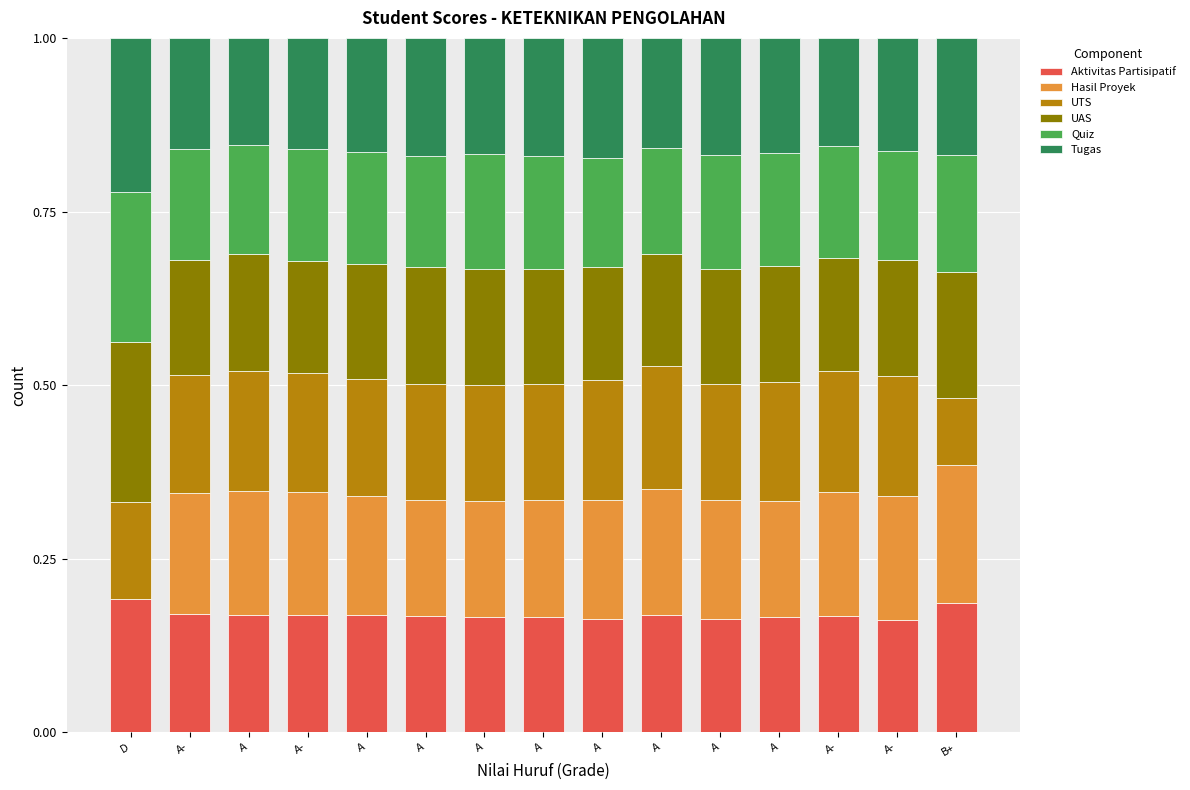

Rank the categories by Quiz value from highest to lowest.

D, B+, A, A, A, A, A, A-, A-, A, A-, A, A, A-, A